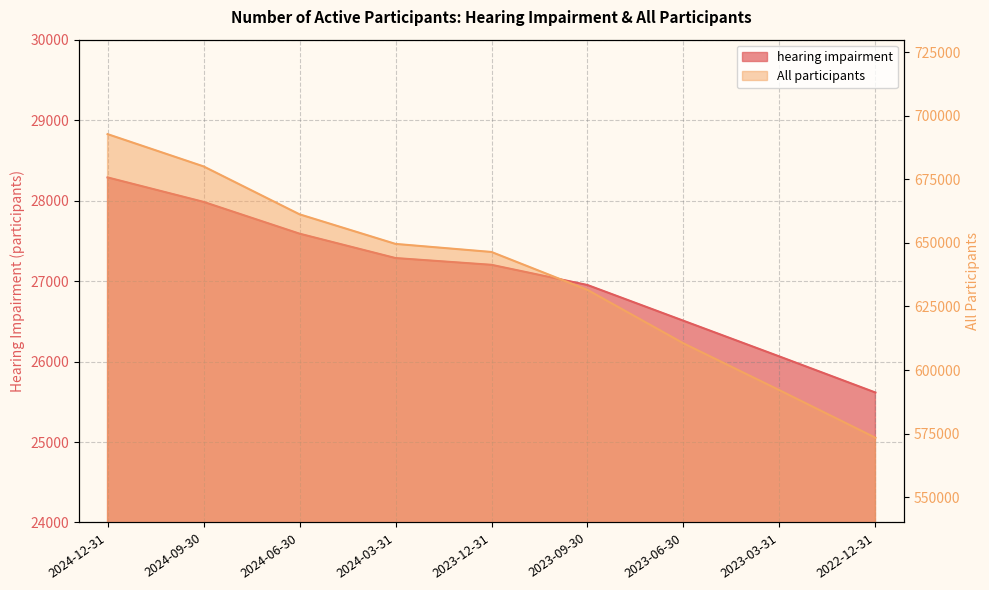

What is the difference between the maximum and minimum values in the hearing impairment series?

2673